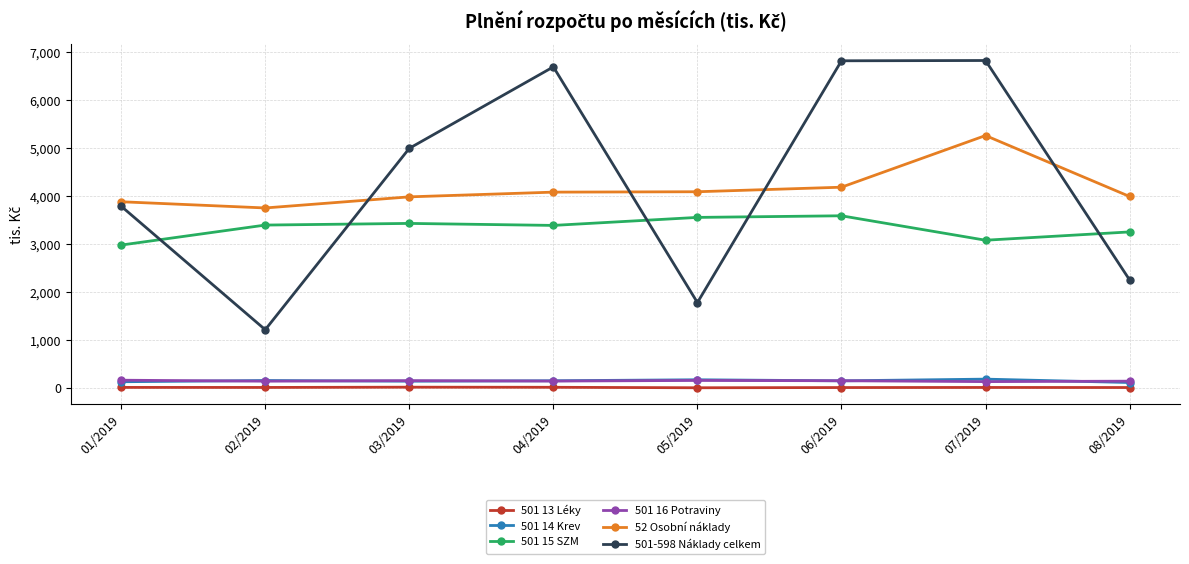

What is the minimum value for 501 14 Krev?

107.7